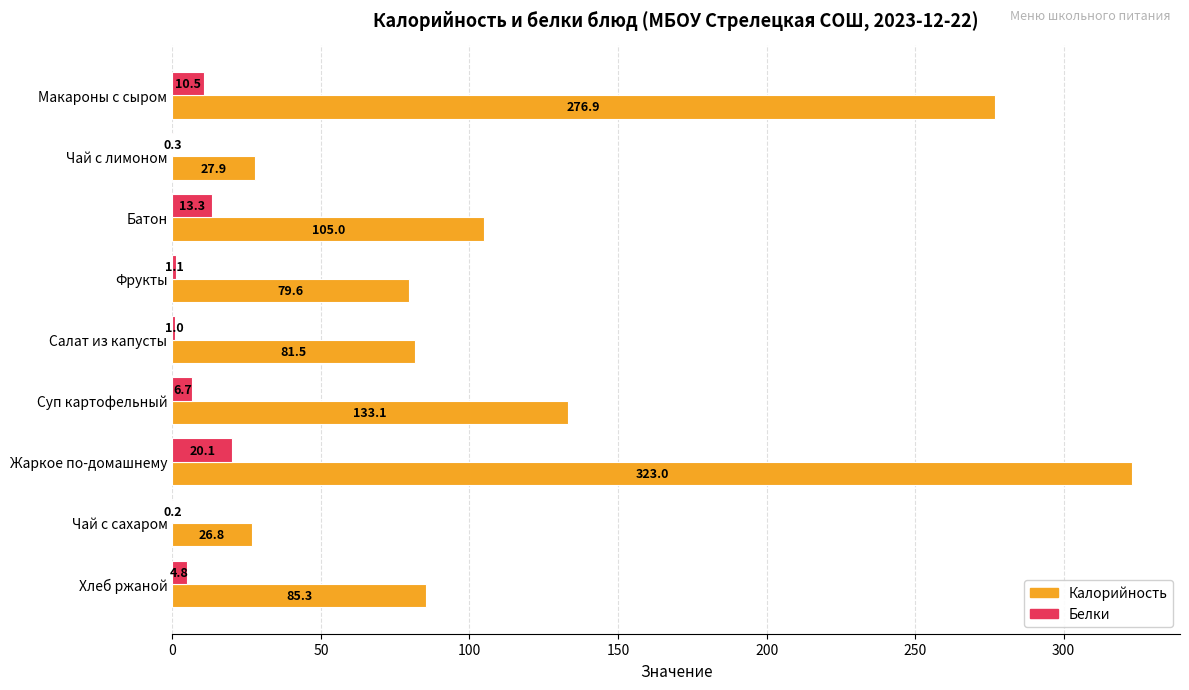

What is the approximate value of Калорийность at Хлеб ржаной?

85.3